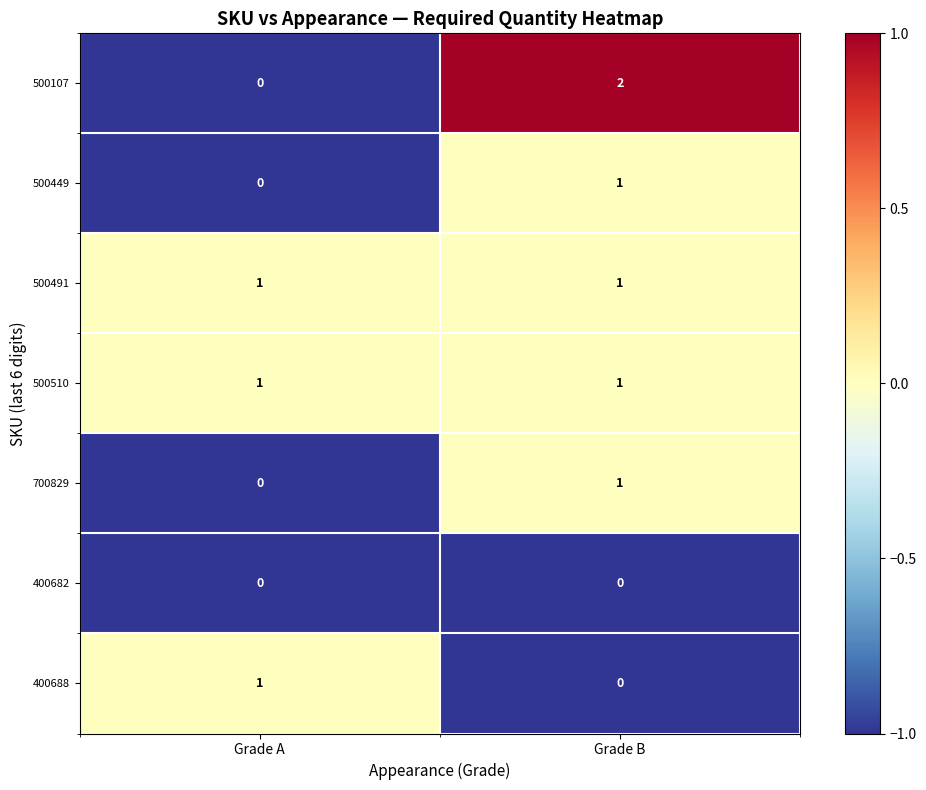

Reading left to right, list all the values displayed in this chart.

500107: 0	2
500449: 0	1
500491: 1	1
500510: 1	1
700829: 0	1
400682: 0	0
400688: 1	0